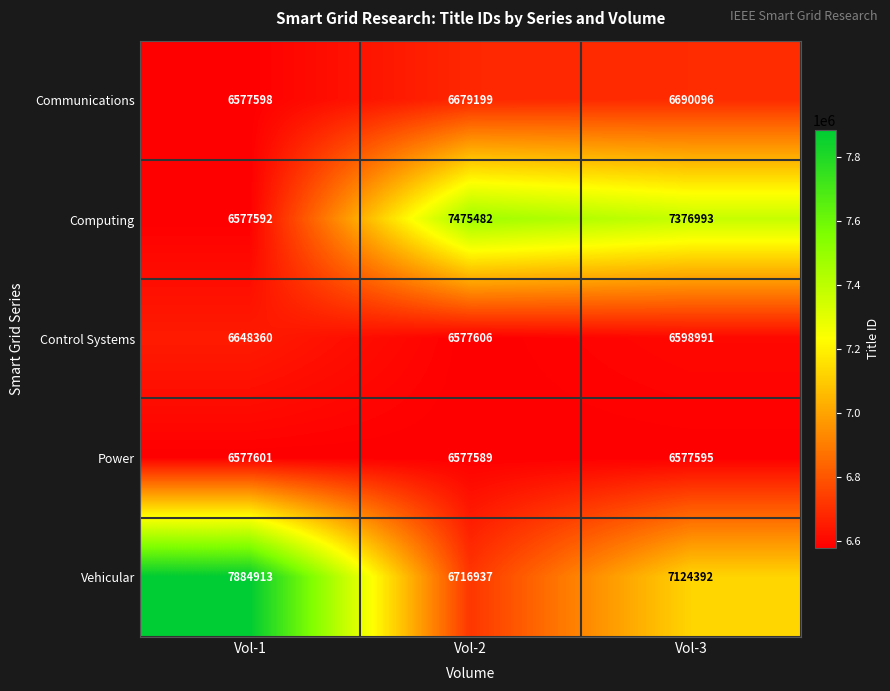

What is the sum of the Power values at Vol-1 and Vol-3?

13155196